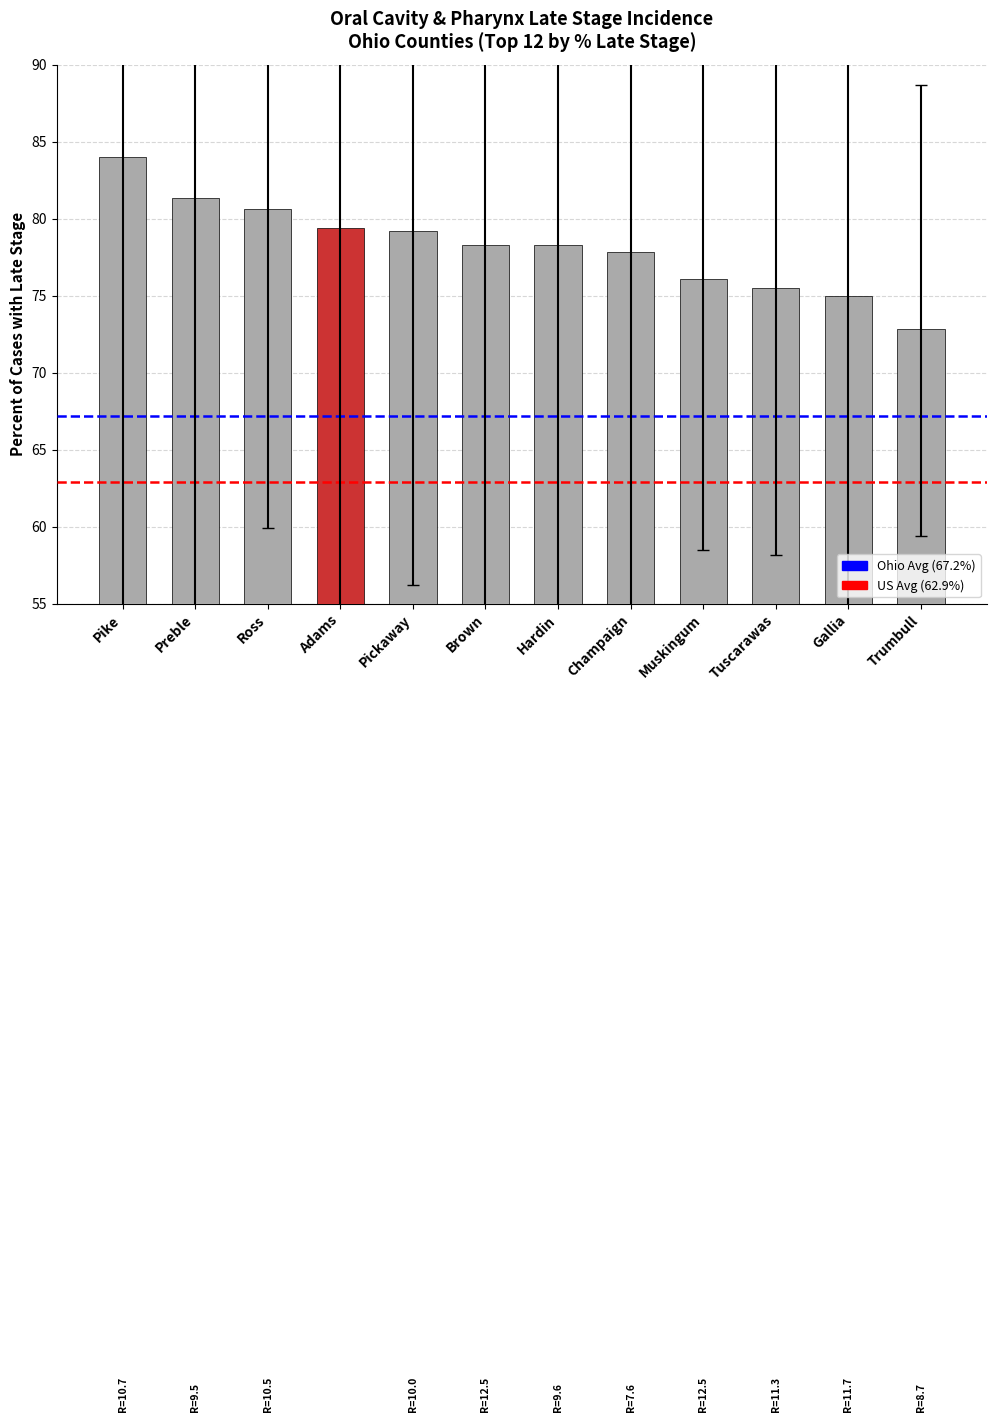

Which has a higher value, Pike or Tuscarawas?

Pike